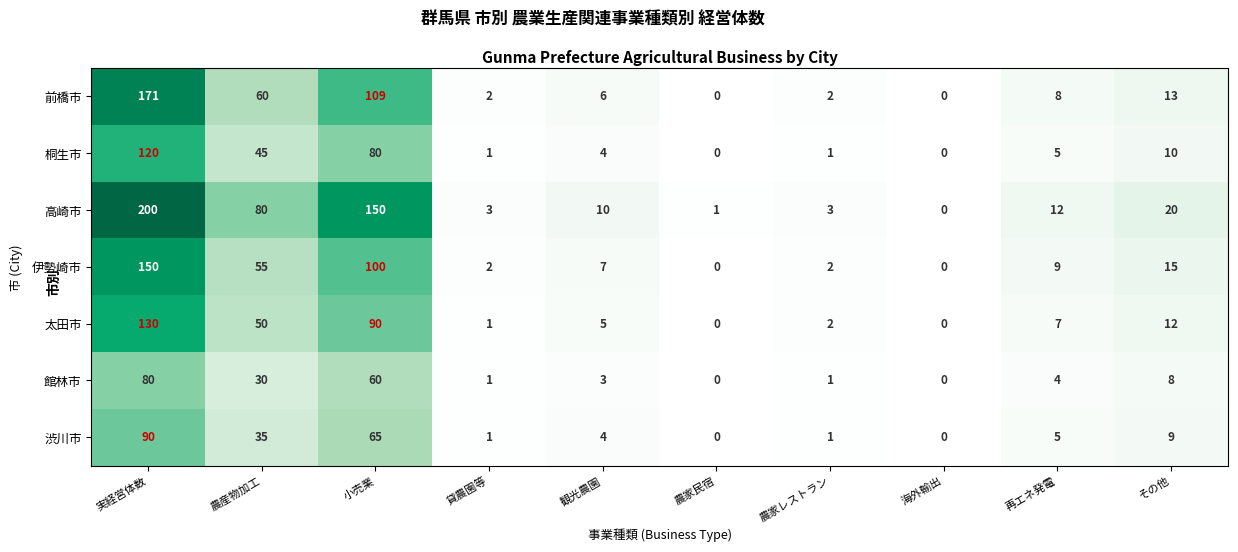

At その他, list the series in order from smallest to largest.

館林市, 渋川市, 桐生市, 太田市, 前橋市, 伊勢崎市, 高崎市